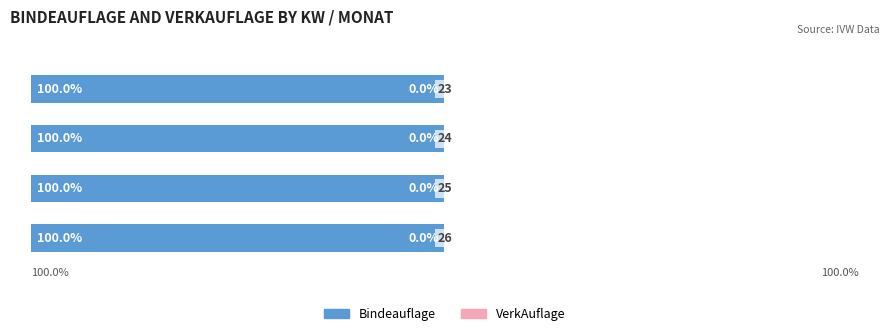

The VerkAuflage series shows 0.0 at 3. True or false?

True